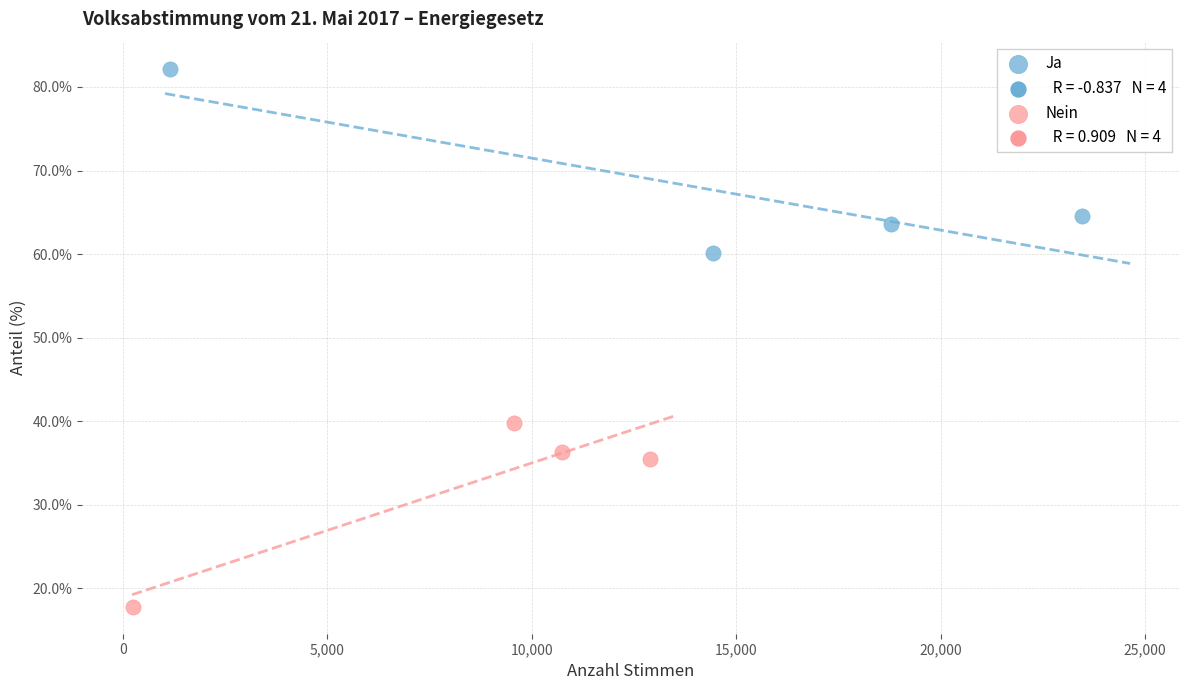

Which series contains the lowest Y value?

Nein